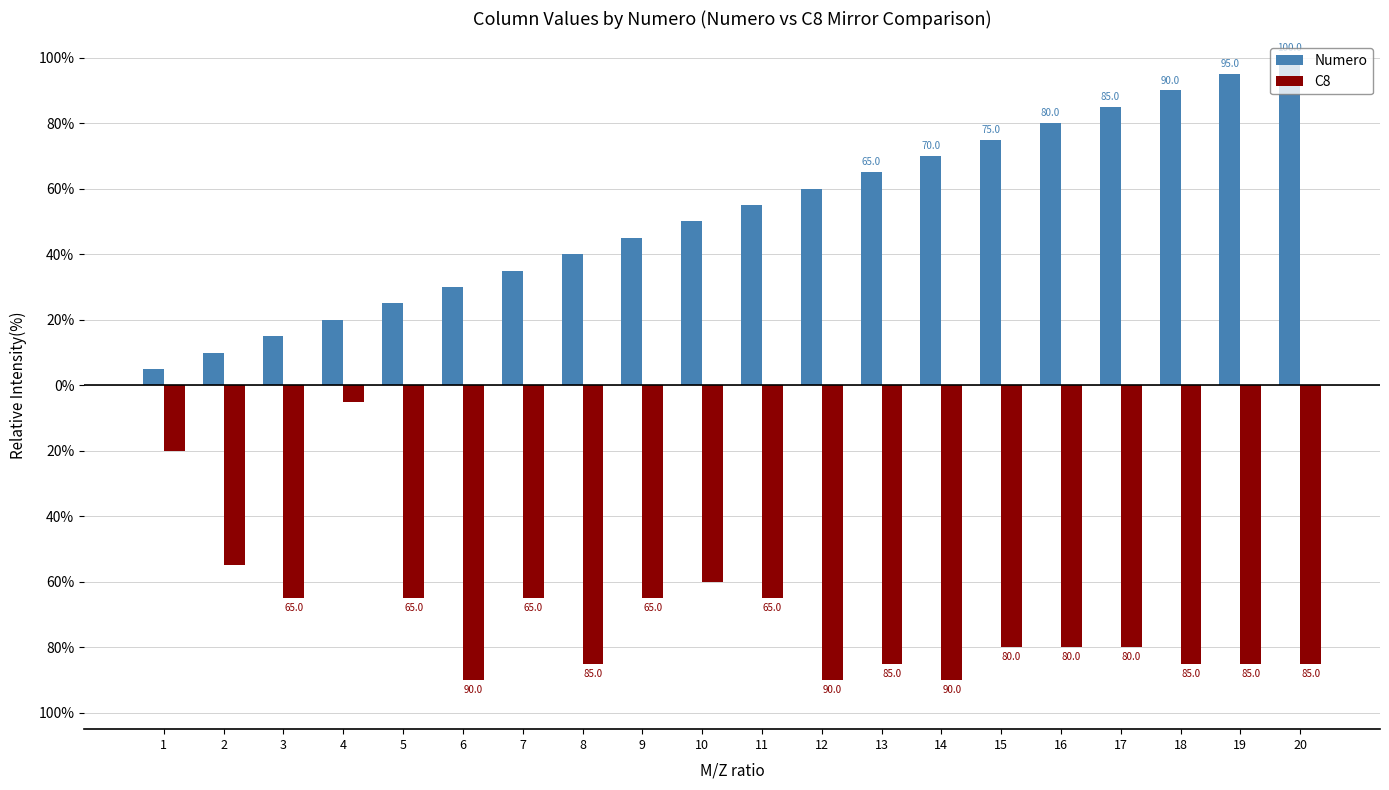

Reading left to right, transcribe all the data shown in this chart.

Numero: 1=5.0	2=10.0	3=15.0	4=20.0	5=25.0	6=30.0	7=35.0	8=40.0	9=45.0	10=50.0	11=55.0	12=60.0	13=65.0	14=70.0	15=75.0	16=80.0	17=85.0	18=90.0	19=95.0	20=100.0
C8: 1=-20.0	2=-55.0	3=-65.0	4=-5.0	5=-65.0	6=-90.0	7=-65.0	8=-85.0	9=-65.0	10=-60.0	11=-65.0	12=-90.0	13=-85.0	14=-90.0	15=-80.0	16=-80.0	17=-80.0	18=-85.0	19=-85.0	20=-85.0